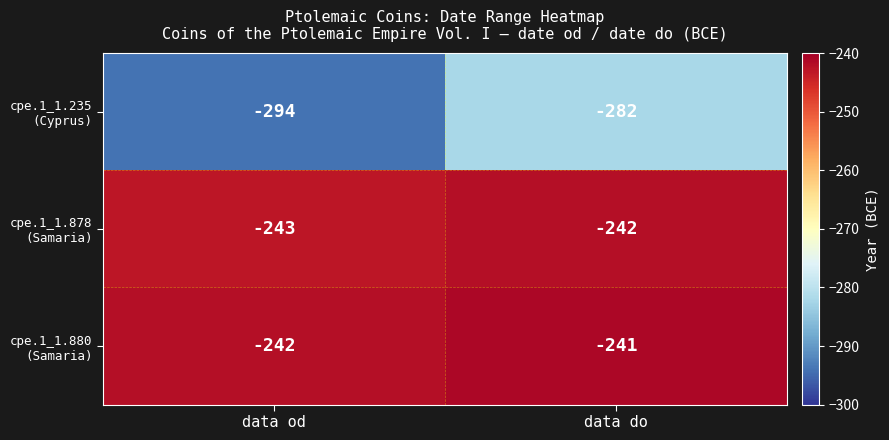

At which category is the sum across all series the highest?

data do